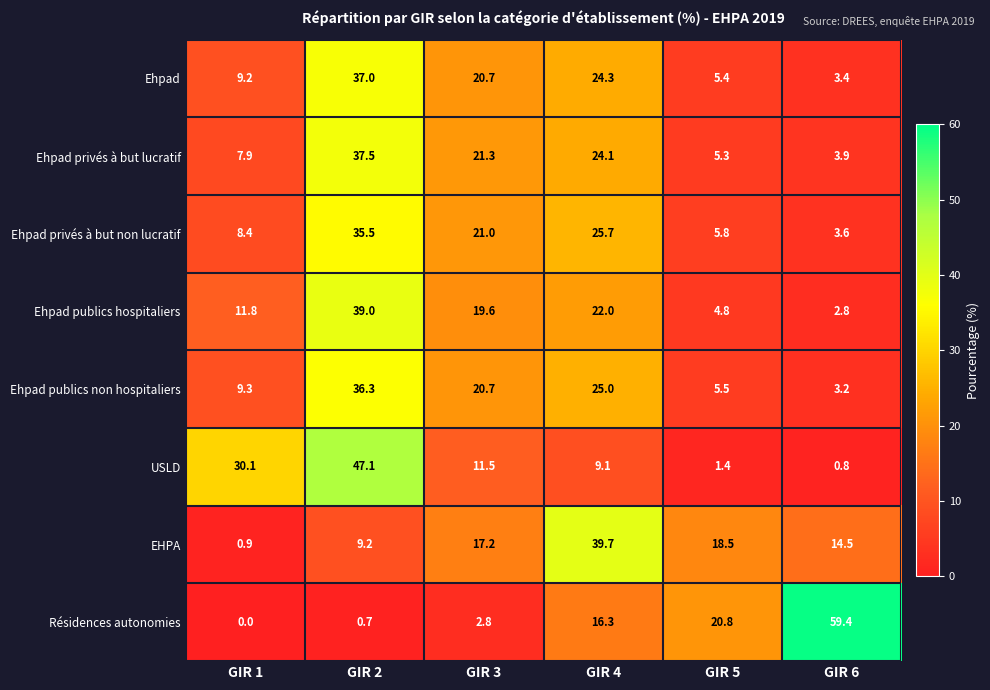

The value of USLD at GIR 3 is 11.5. True or false?

True